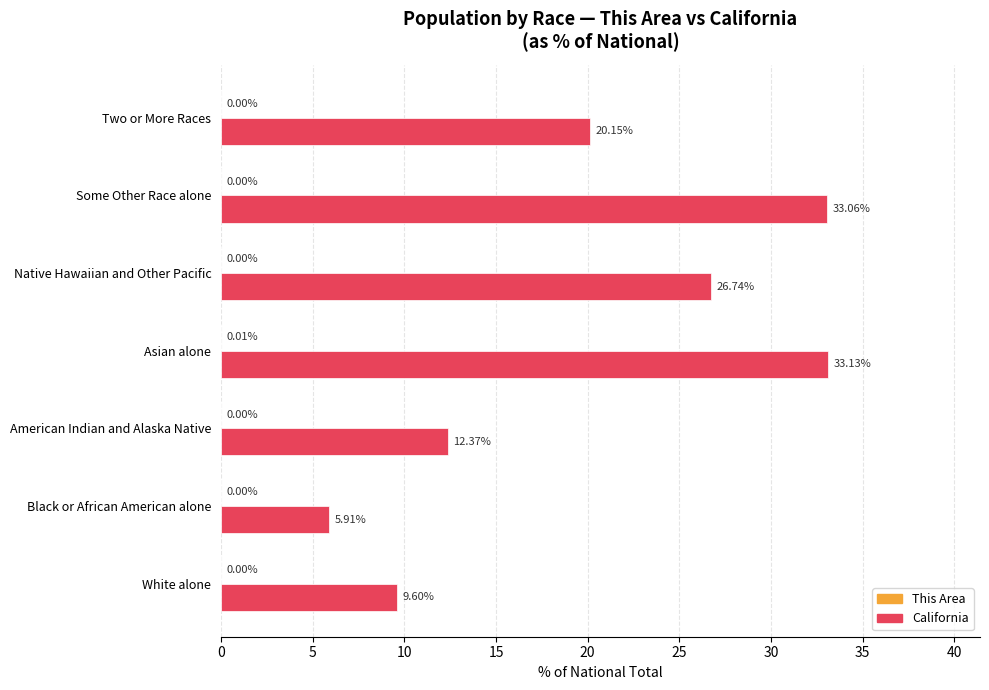

Which series has the largest total across all categories?

California